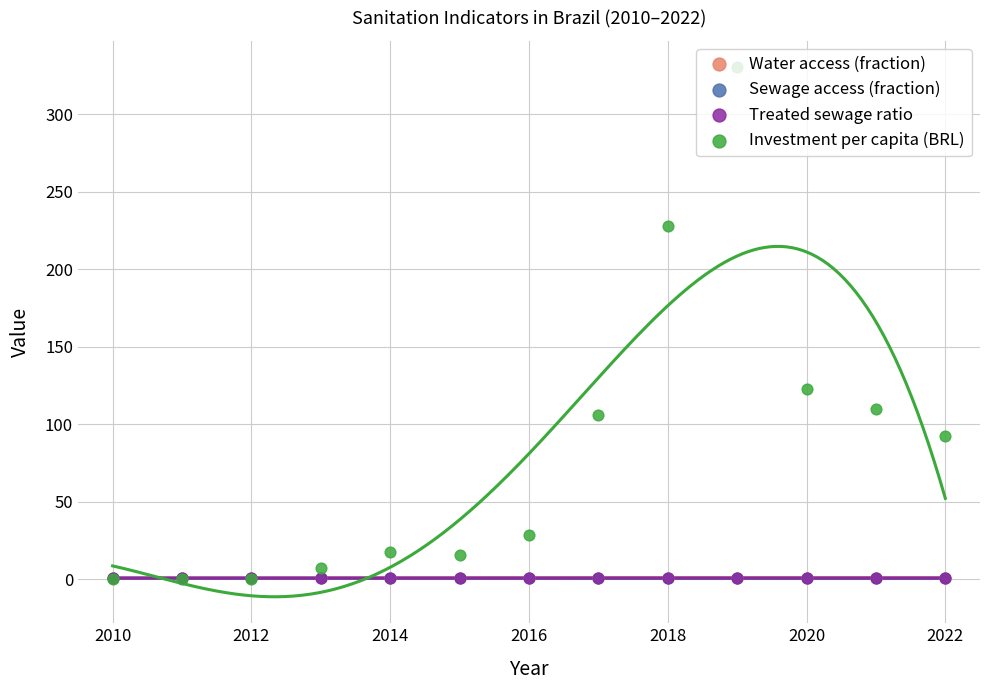

Which series has the largest total across all categories?

Investment per capita (BRL)